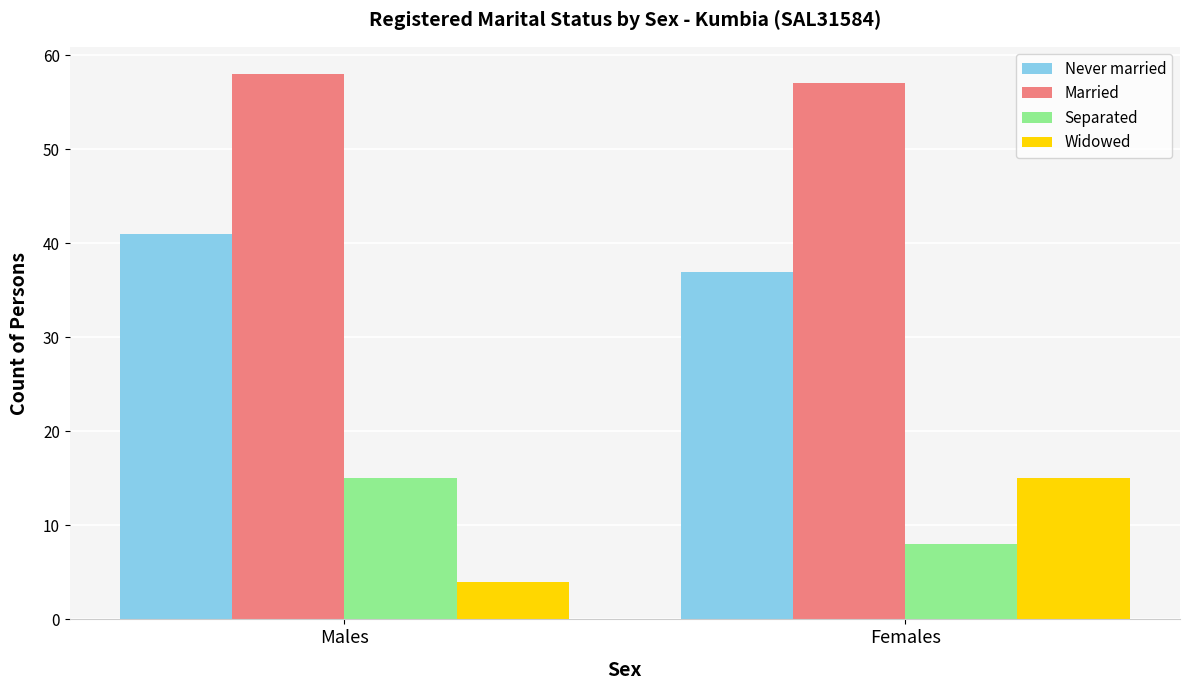

What is the difference between the highest and lowest values at Males?

54